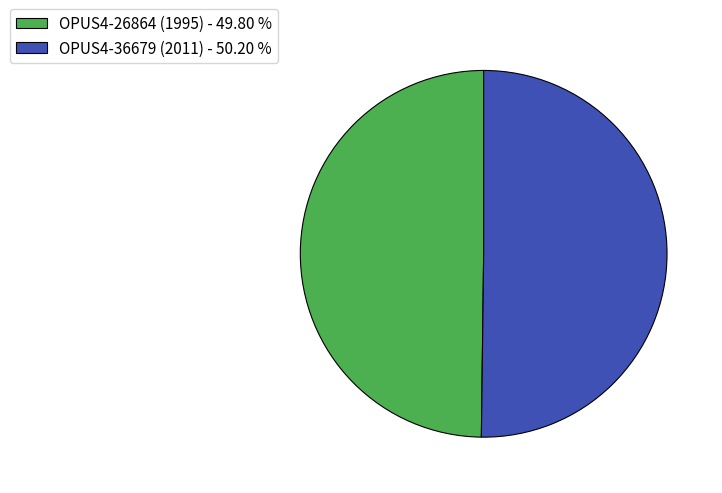

Is it true that OPUS4-26864 (1995) is 40% of the pie?

False